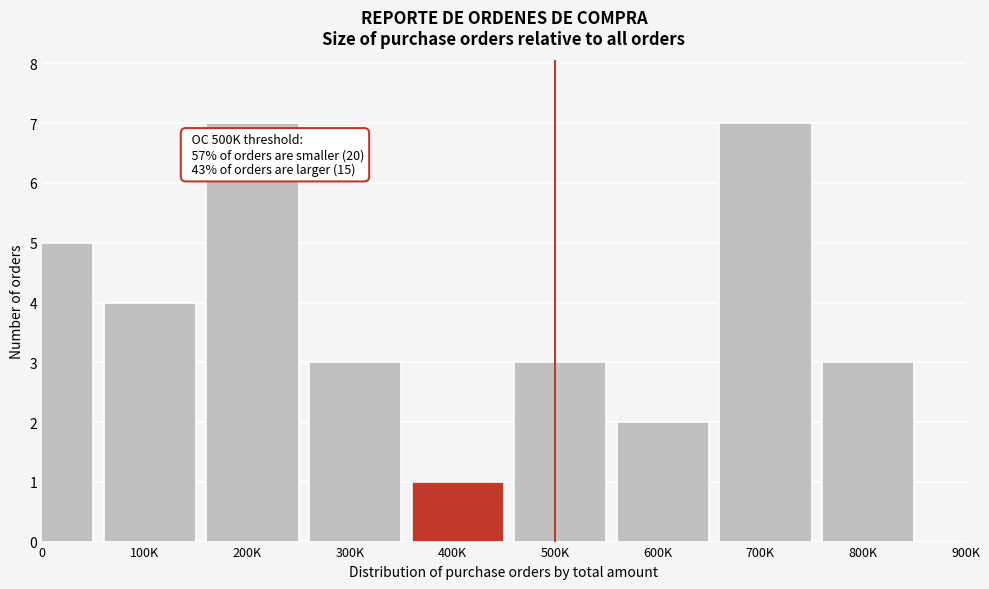

Reading right to left, what are all the values shown in this chart?

800K=3	700K=7	600K=2	500K=3	400K=1	300K=3	200K=7	100K=4	0=5